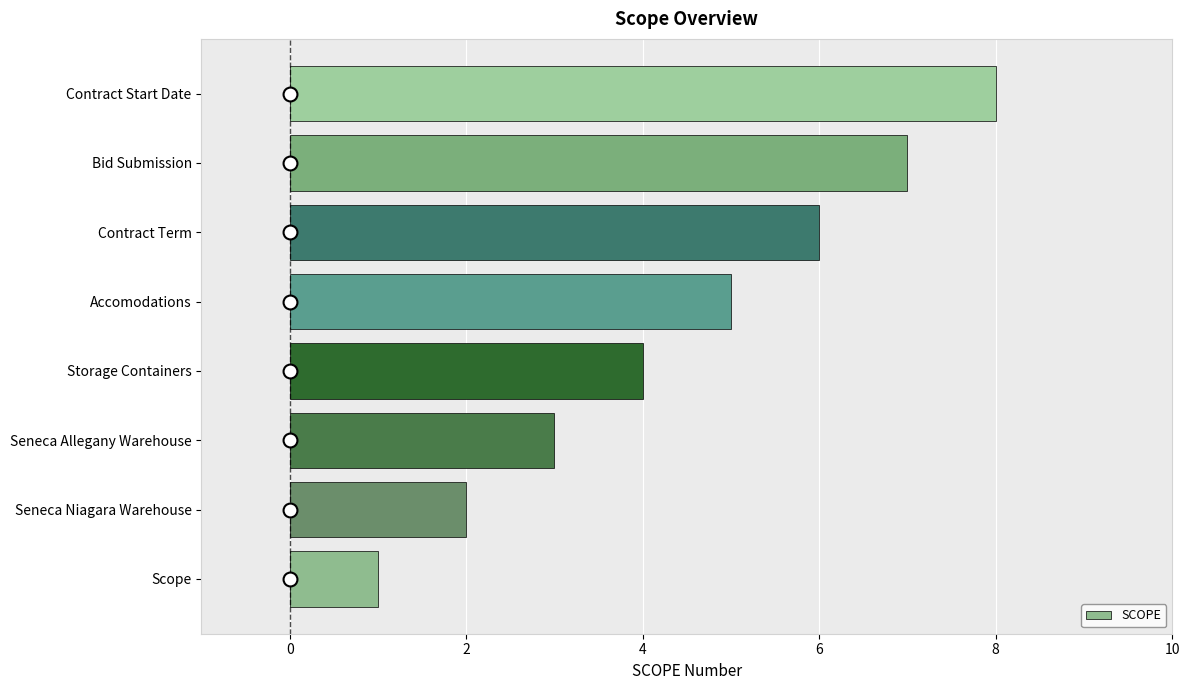

Which has a higher value, Contract Start Date or Seneca Niagara Warehouse?

Contract Start Date